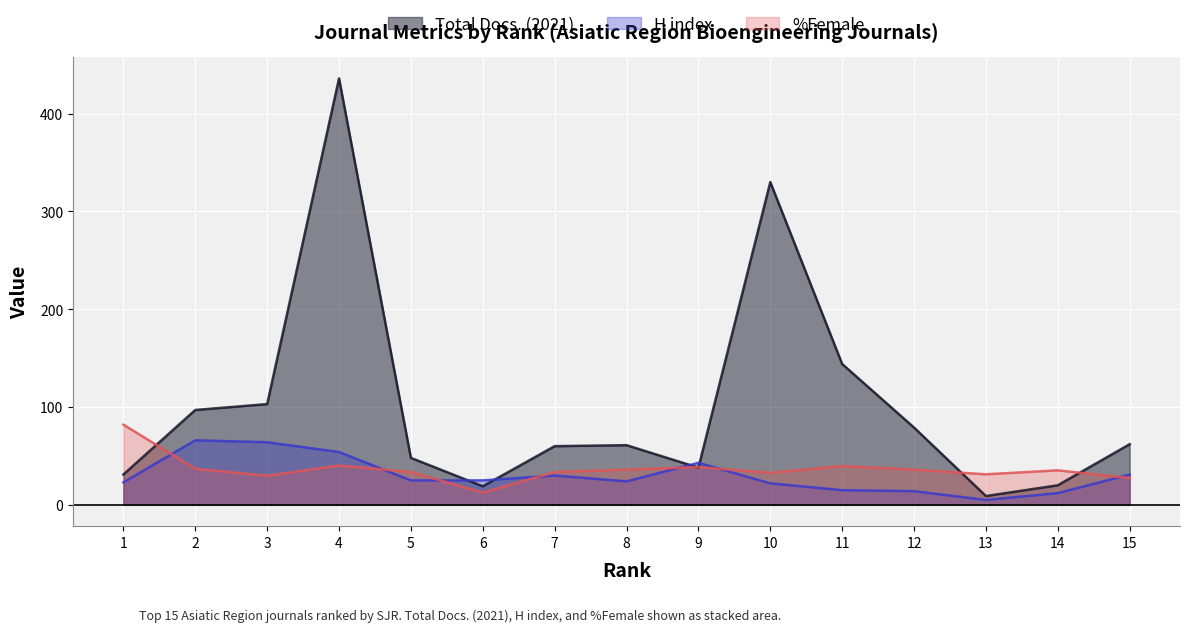

How many series are shown in this chart?

3